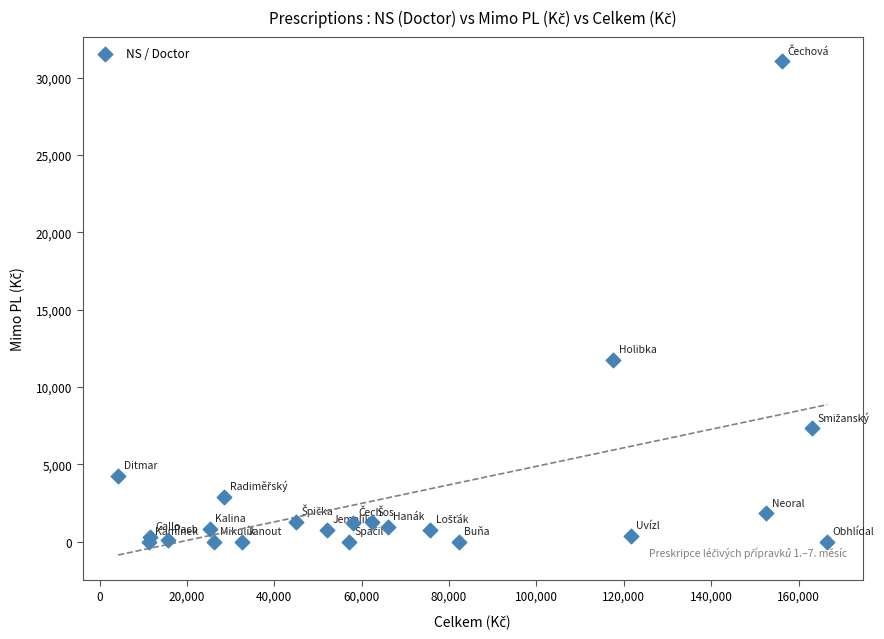

What Y value in the scatter plot is closest to 15526?

11748.2